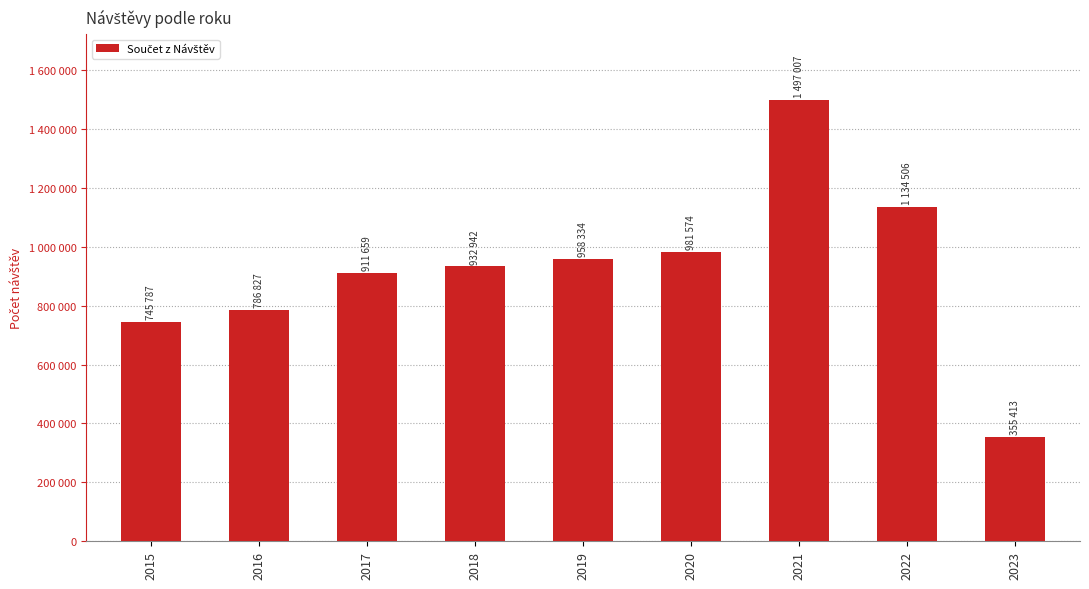

Approximately how many times larger is the value at 2022 compared to 2015?

1.5